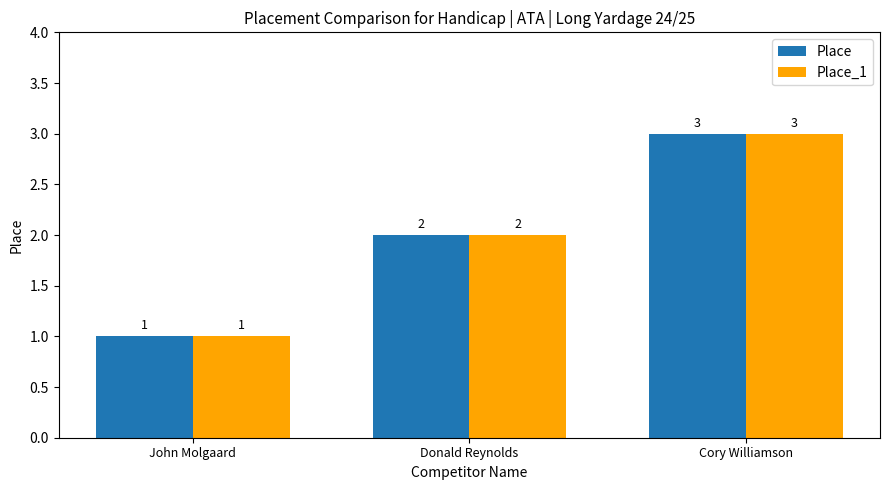

What is the sum of all Place values?

6